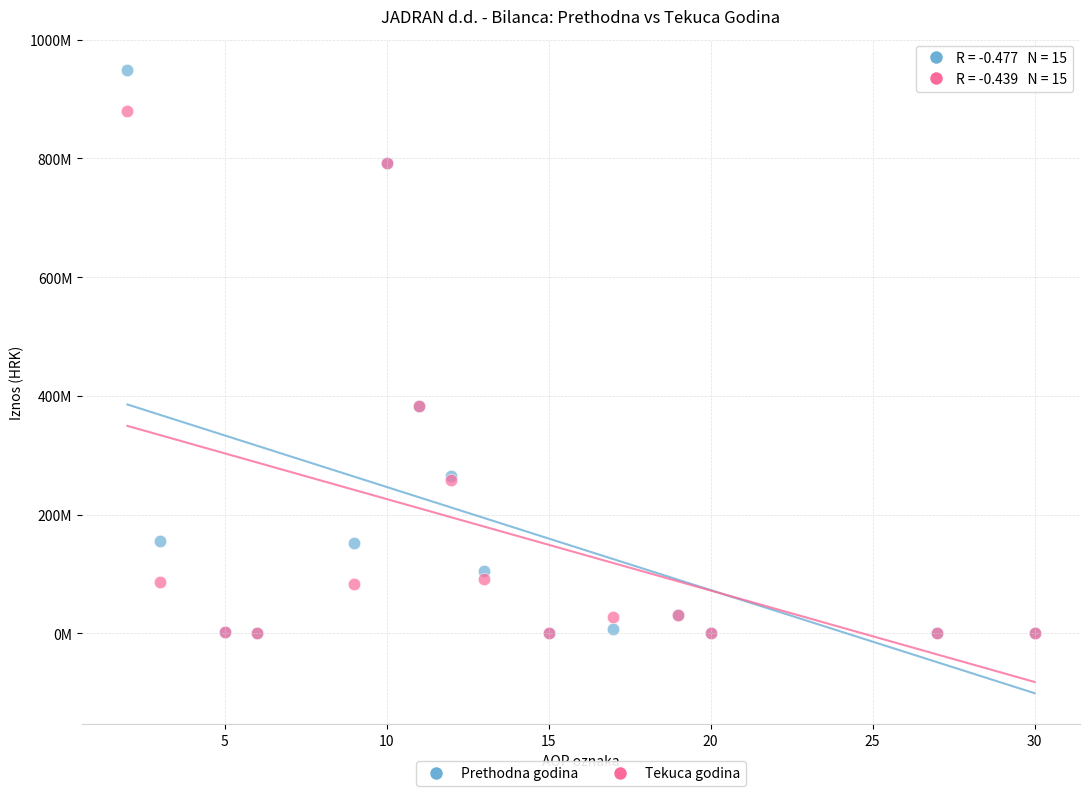

Which series reaches the maximum Y coordinate?

Prethodna godina